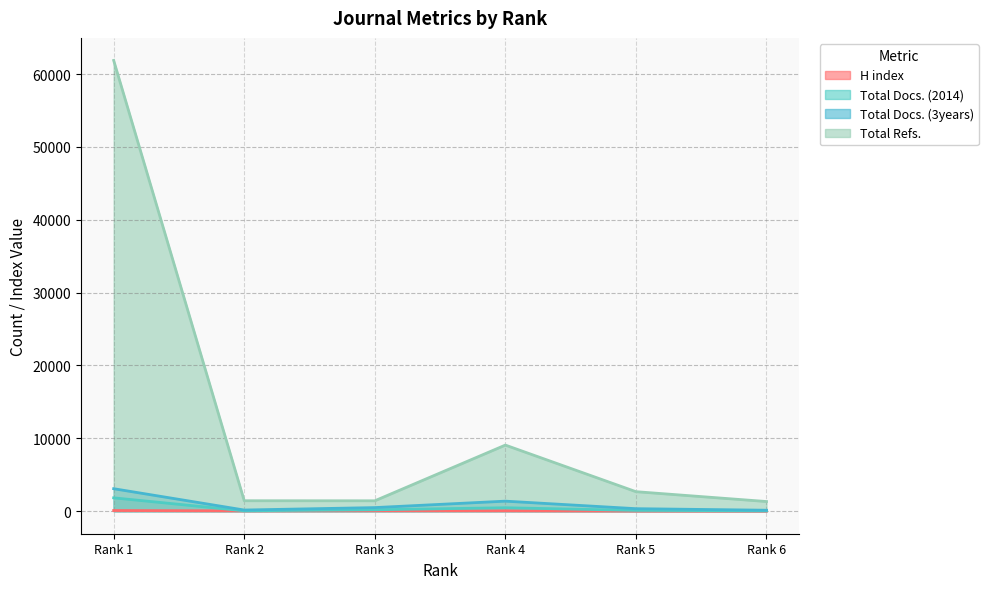

What are all the series names shown in the legend?

H index, Total Docs. (2014), Total Docs. (3years), Total Refs.